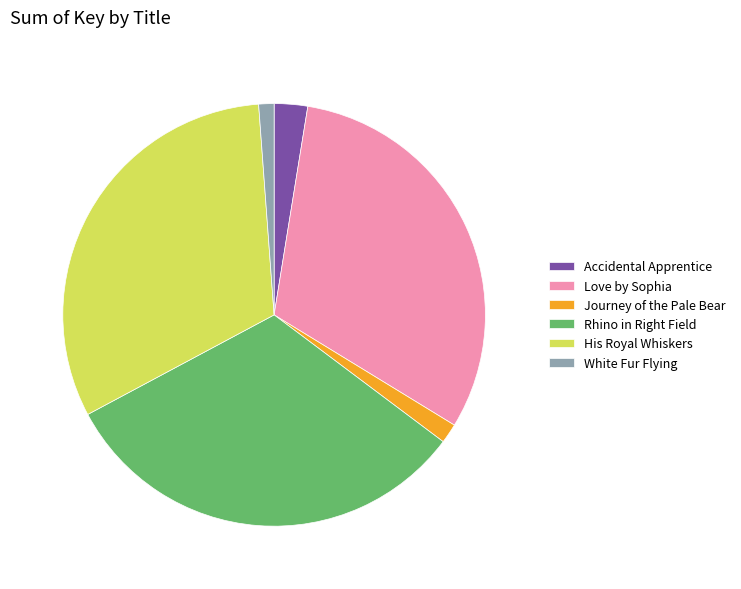

Do Love by Sophia and Journey of the Pale Bear together represent more than half of the pie?

No